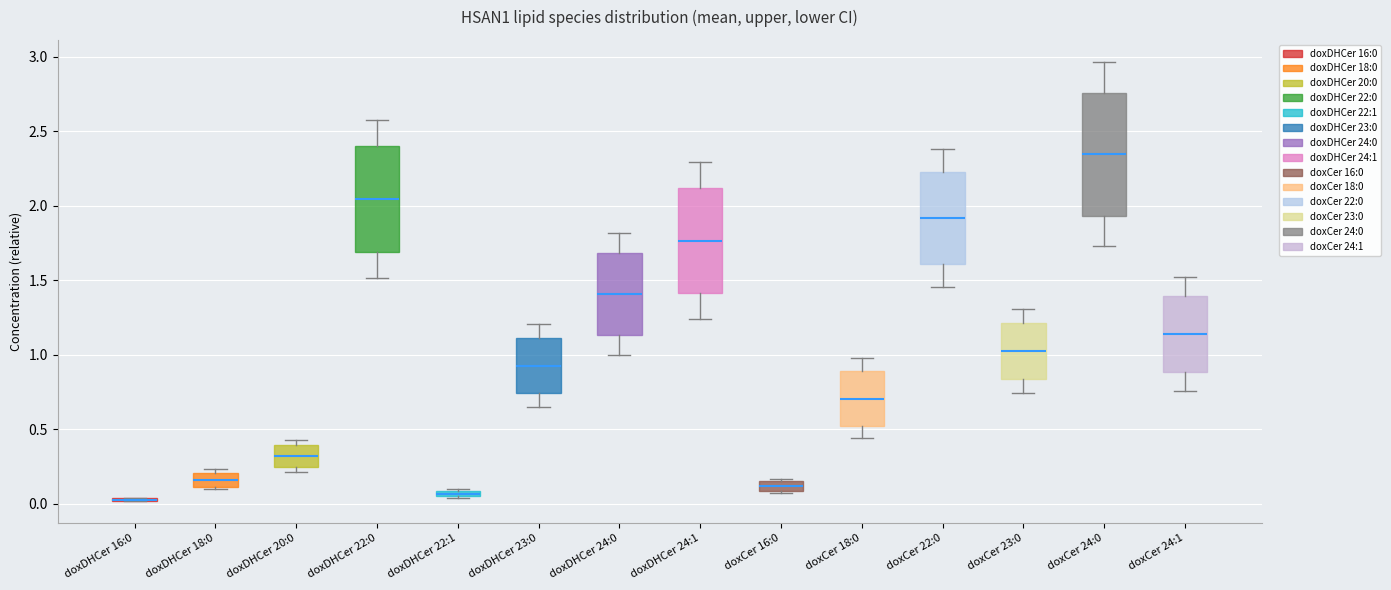

Which box is the tallest, from its lower edge to its upper edge?

doxCer 24:0